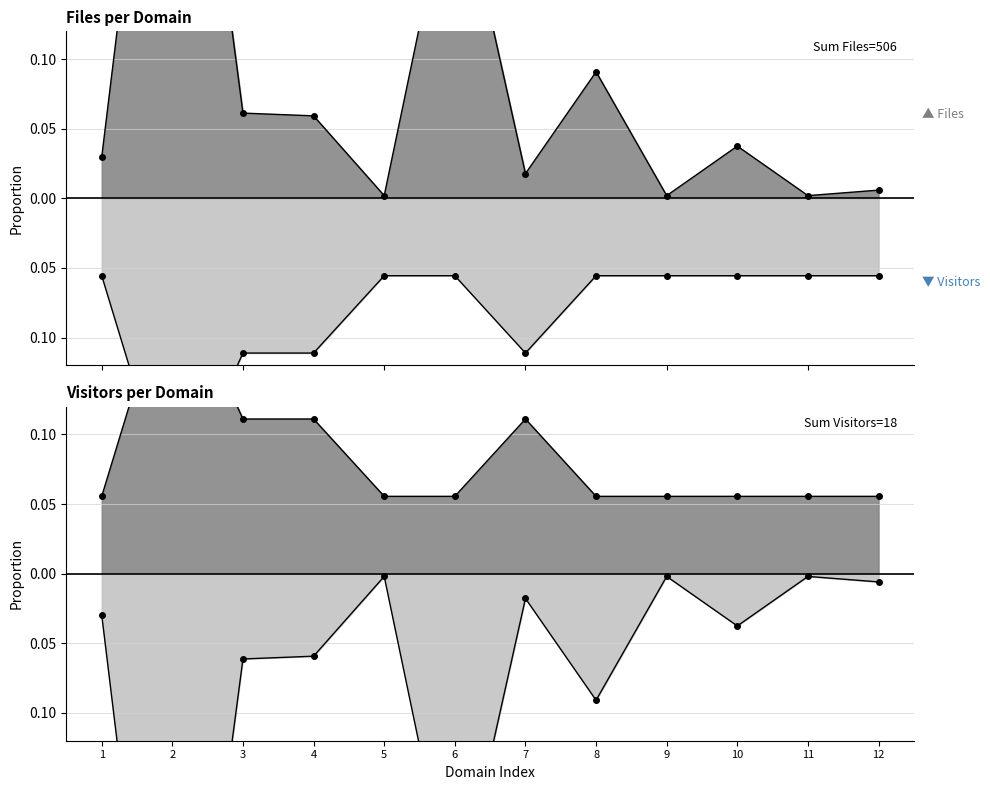

What is the sum of all Files values?

1.0